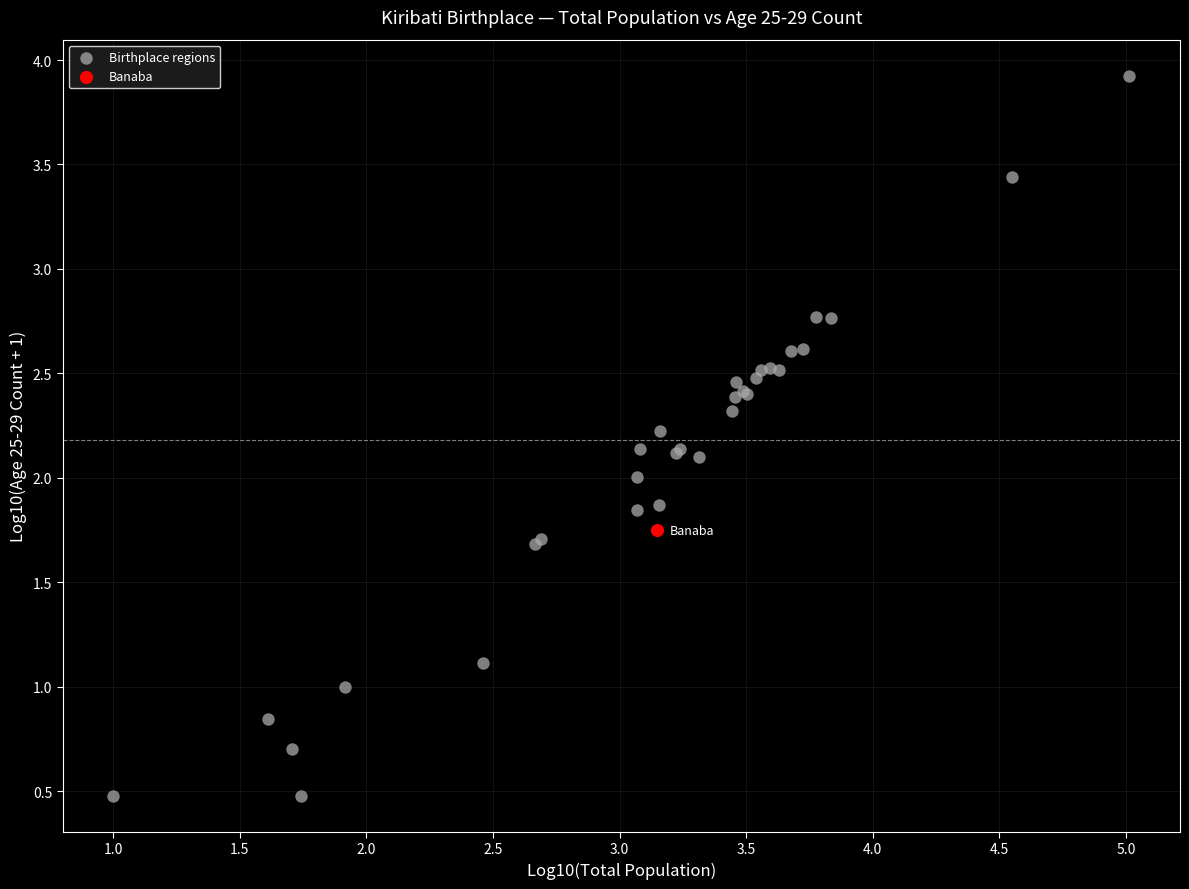

What are all the series names shown in the legend?

Birthplace regions, Banaba